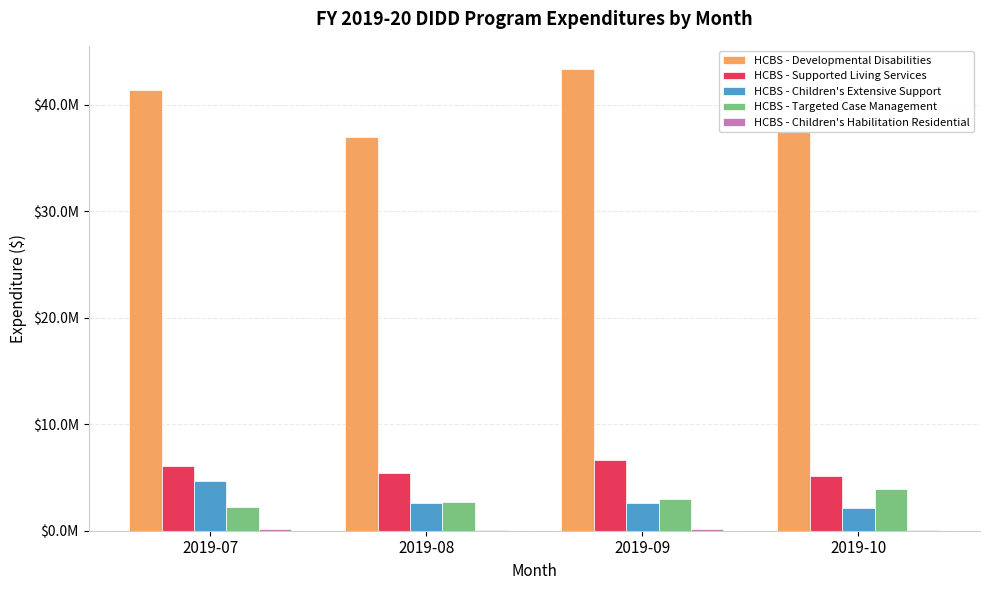

What is the average value of the HCBS - Supported Living Services series?

5814548.1